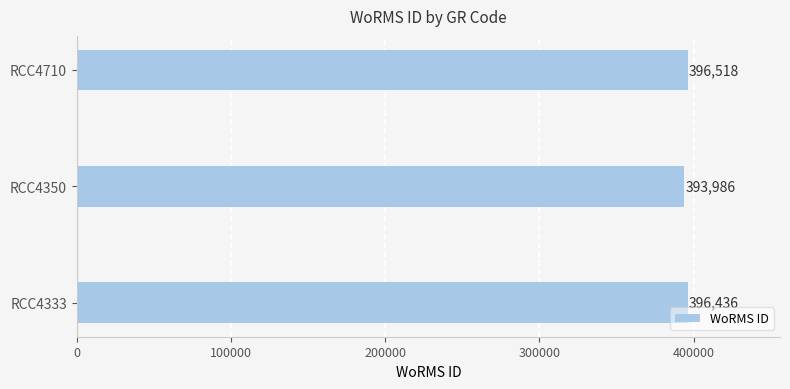

Which category has the highest value across all series?

RCC4710